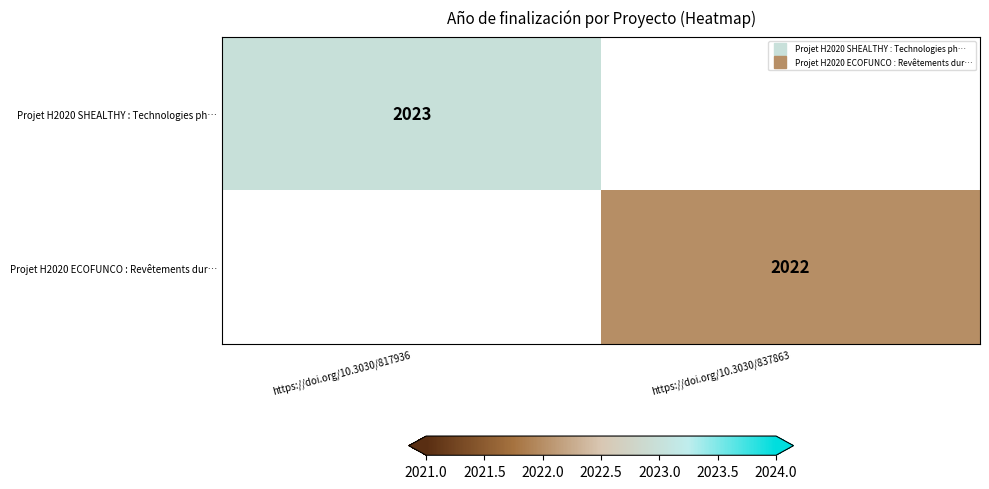

What is the highest value of the Projet H2020 SHEALTHY : Technologies ph… series?

2023